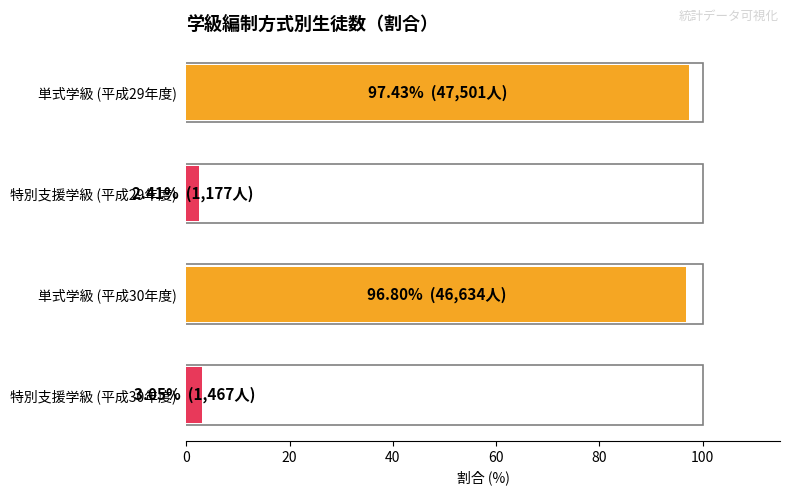

Is it true that the value at 単式学級 (平成30年度) is 47.4?

False